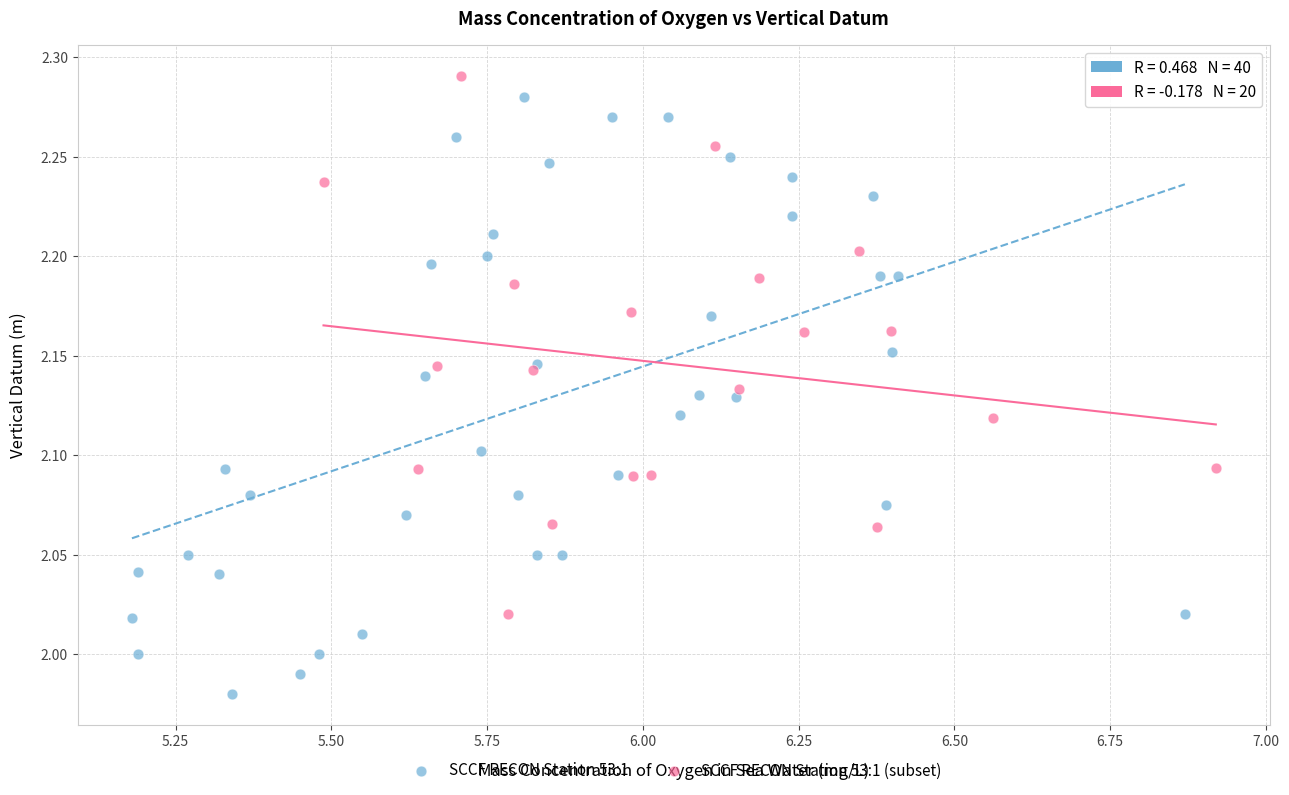

Which series reaches the minimum Y coordinate?

SCCF RECON Station 53:1